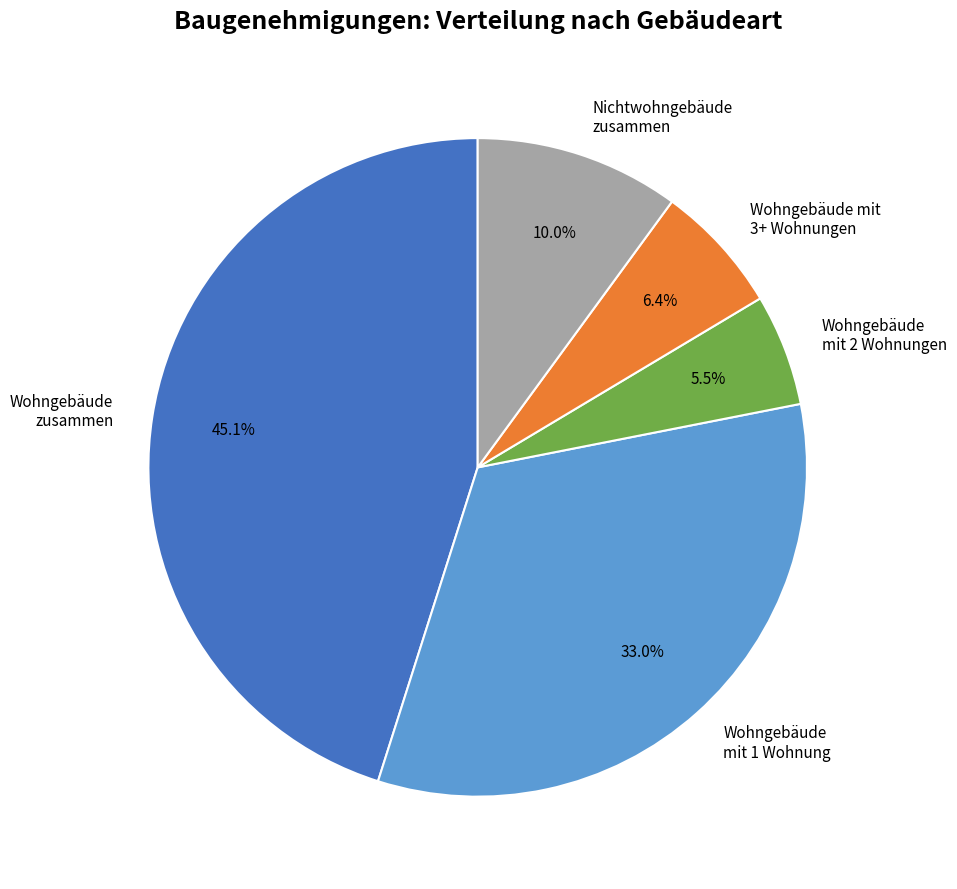

Is there any slice that represents more than half of the pie?

No